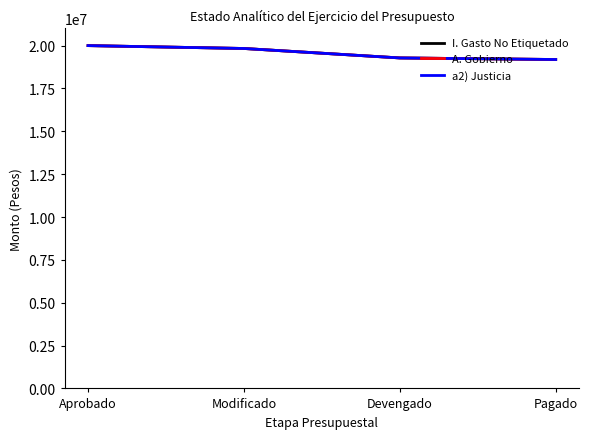

What is the maximum value shown in the chart?

20000000